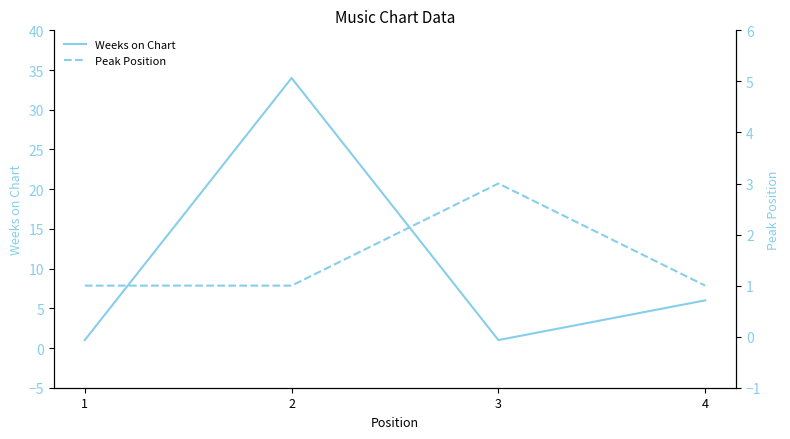

What is the difference between the maximum and second lowest values in the Peak Position series?

2